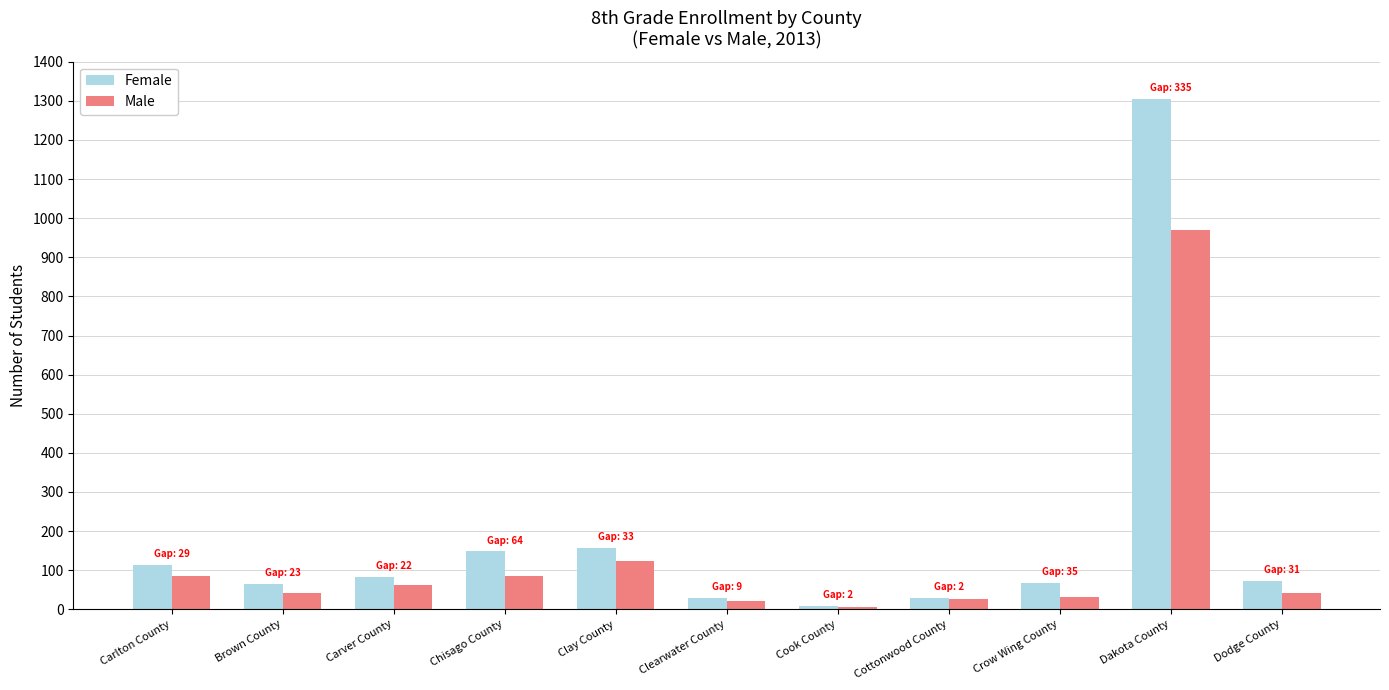

Is it true that Female equals 30 at Clearwater County?

True